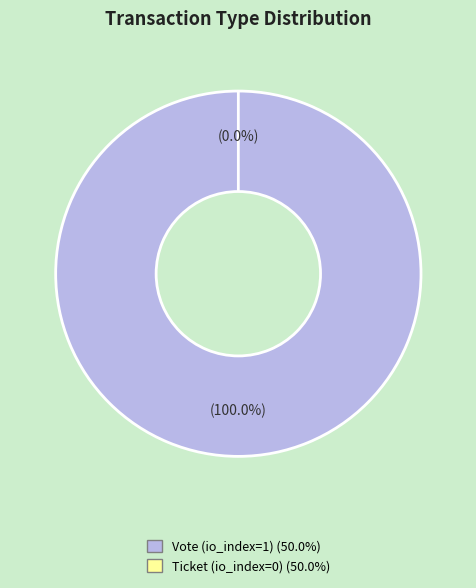

What percentage do Vote (io_index=1) and Ticket (io_index=0) together represent?

100.0%